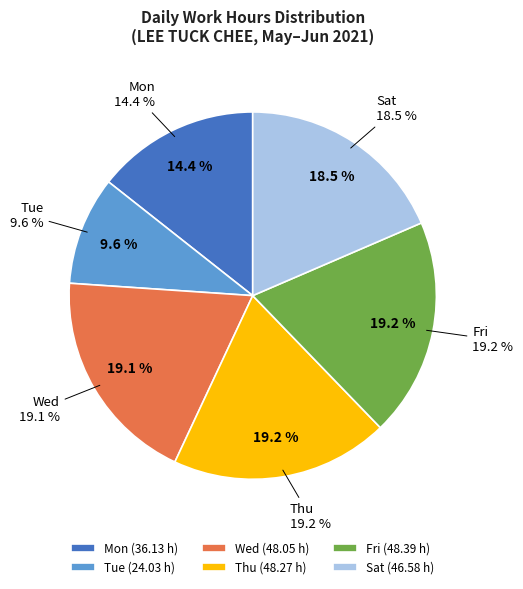

Does Fri 28 represent more than half of the total?

No